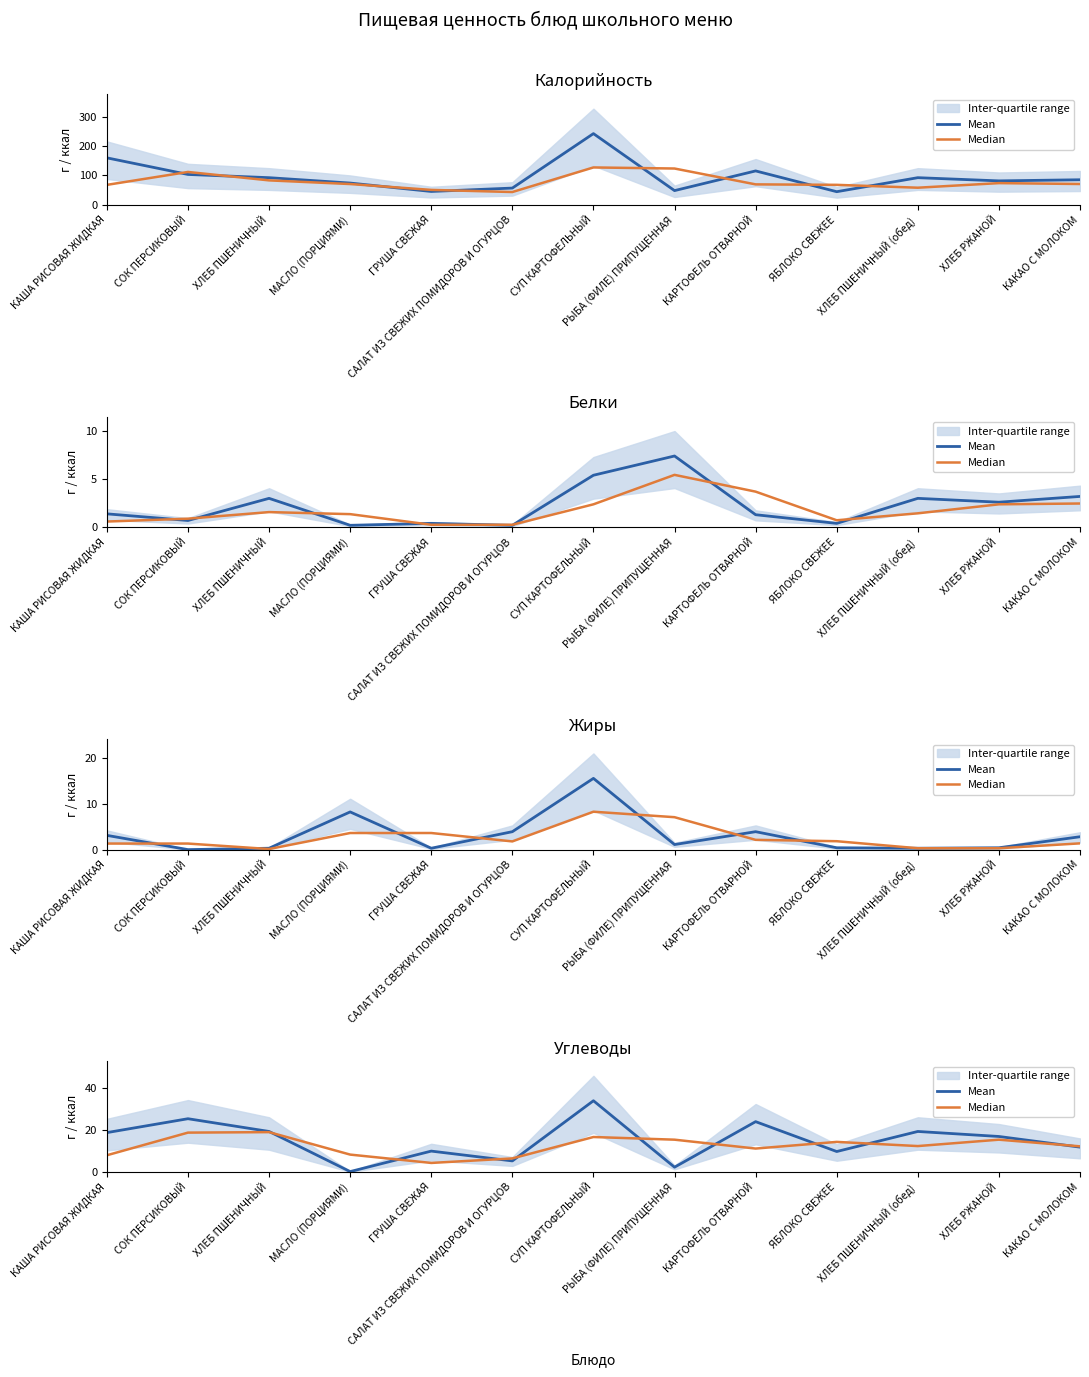

Between which two adjacent categories do Median and Mean first intersect?

ХЛЕБ ПШЕНИЧНЫЙ and МАСЛО (ПОРЦИЯМИ)